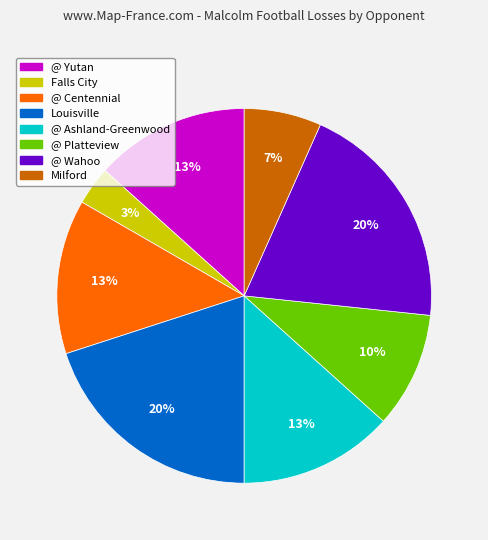

Is there any slice that represents more than half of the pie?

No